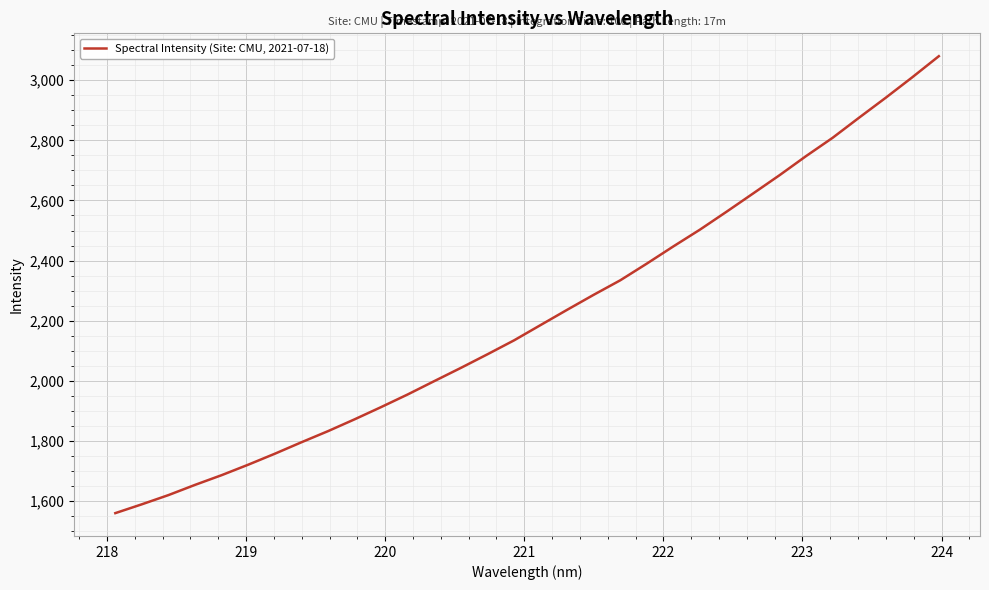

Count the number of categories in the chart.

32